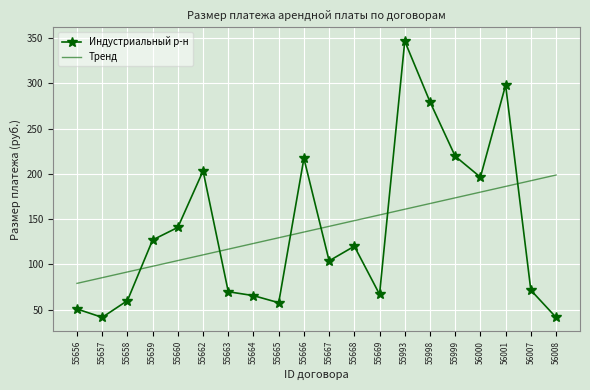

What is the difference between the highest and lowest values at 55659?

29.1